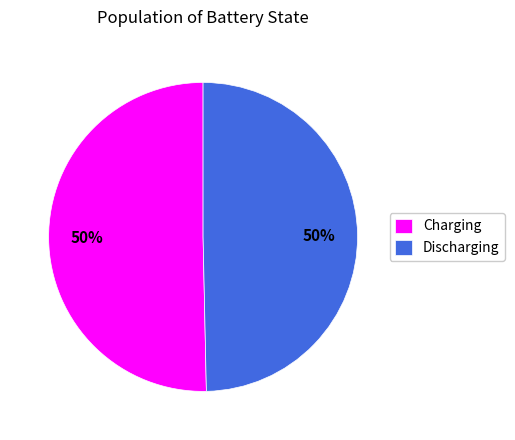

What percentage is the Charging slice, to the nearest percent?

50%